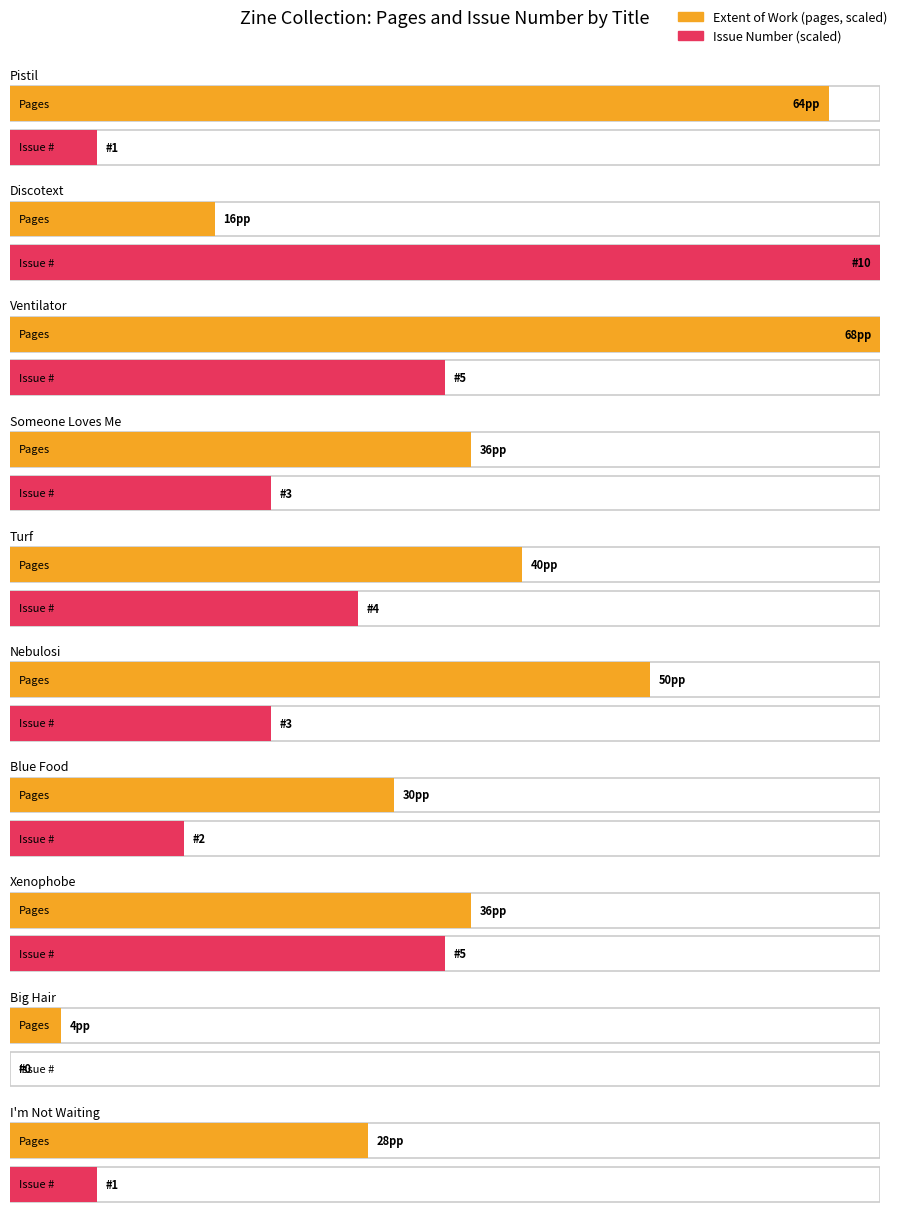

What is the average value of the Extent of Work series?

37